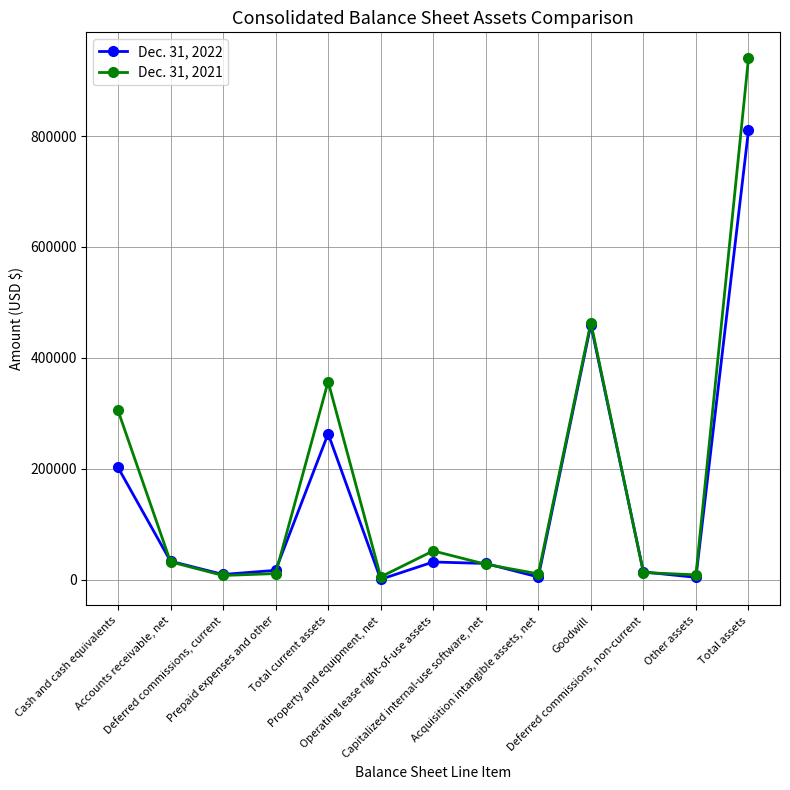

Which category has the highest value across all series?

Total assets